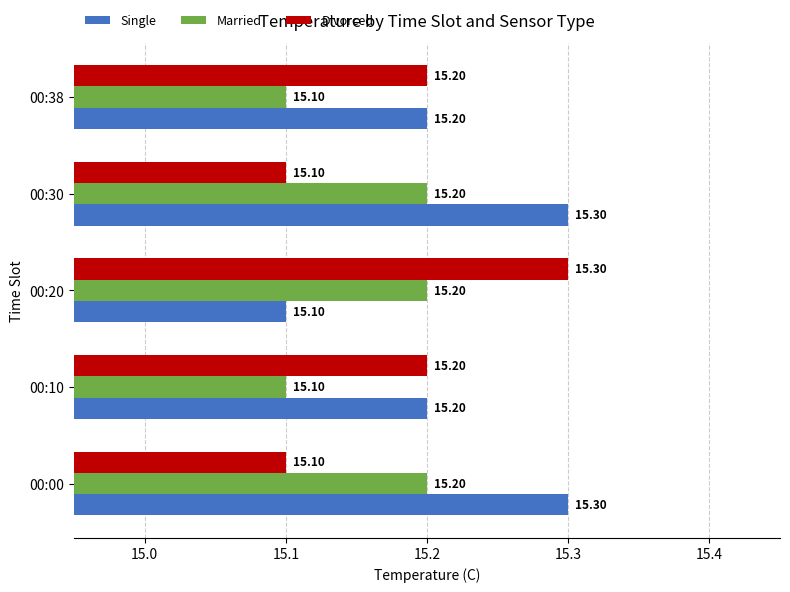

How many distinct data groups are displayed?

3